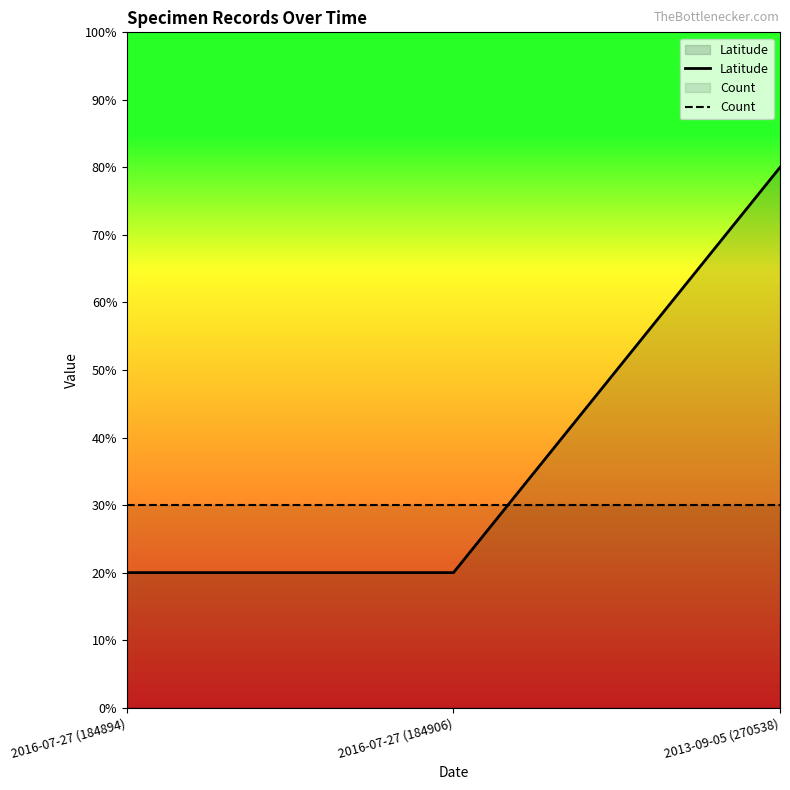

Which category has the lowest value in the Count series?

2016-07-27 (184894)